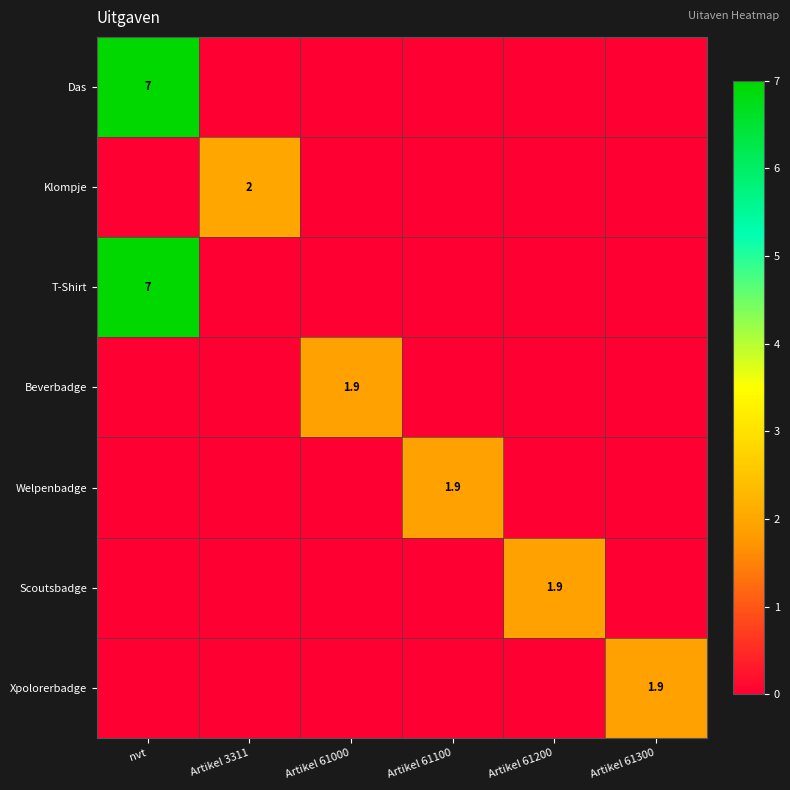

True or false: Xpolorerbadge has a value of 0.0 at nvt.

True